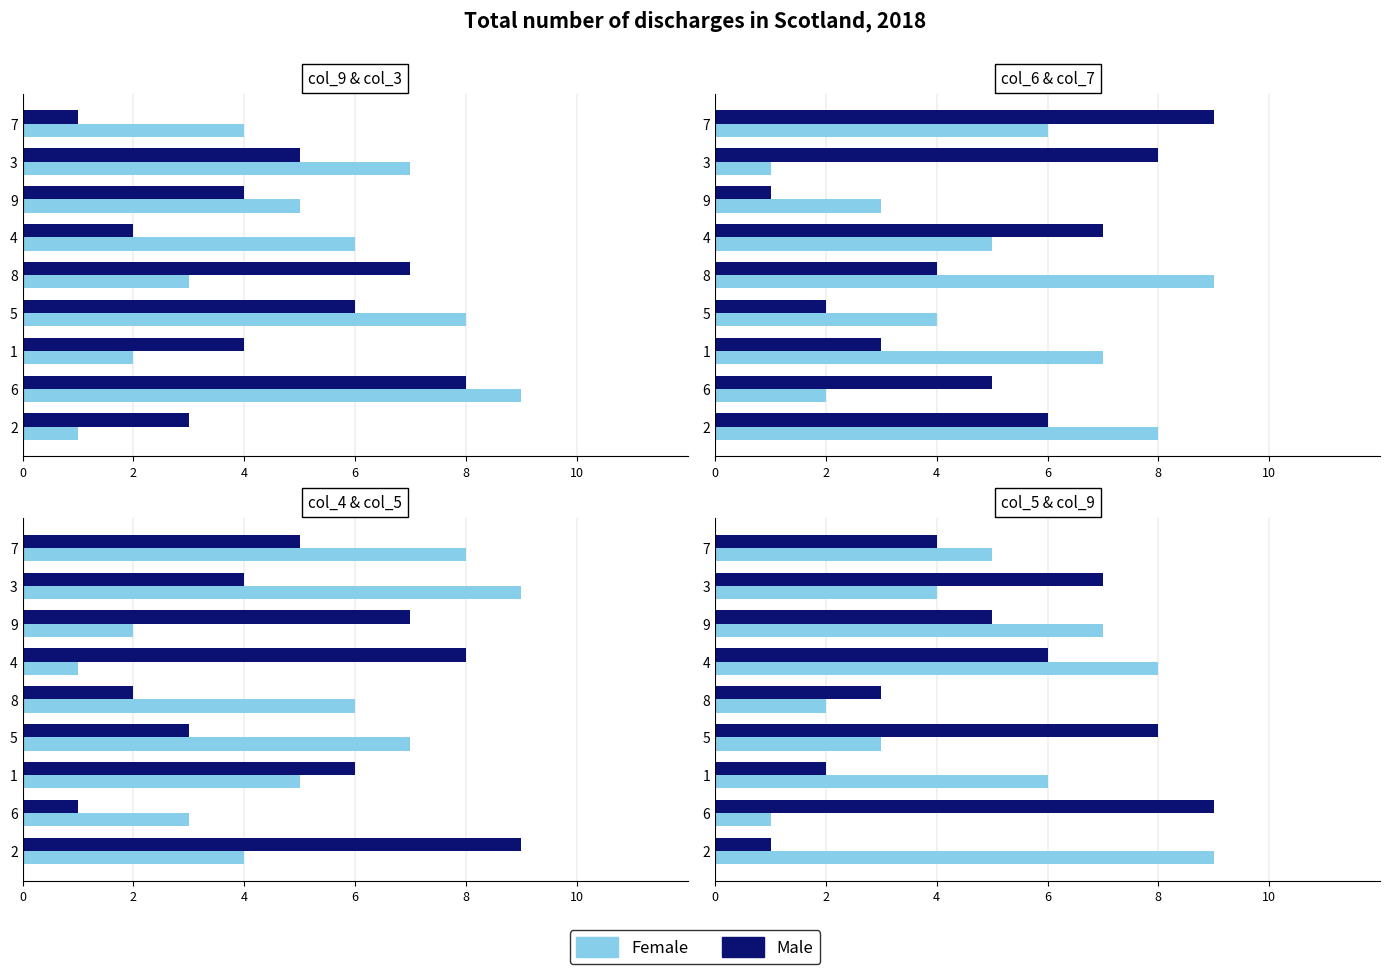

What is the maximum value for Male?

9